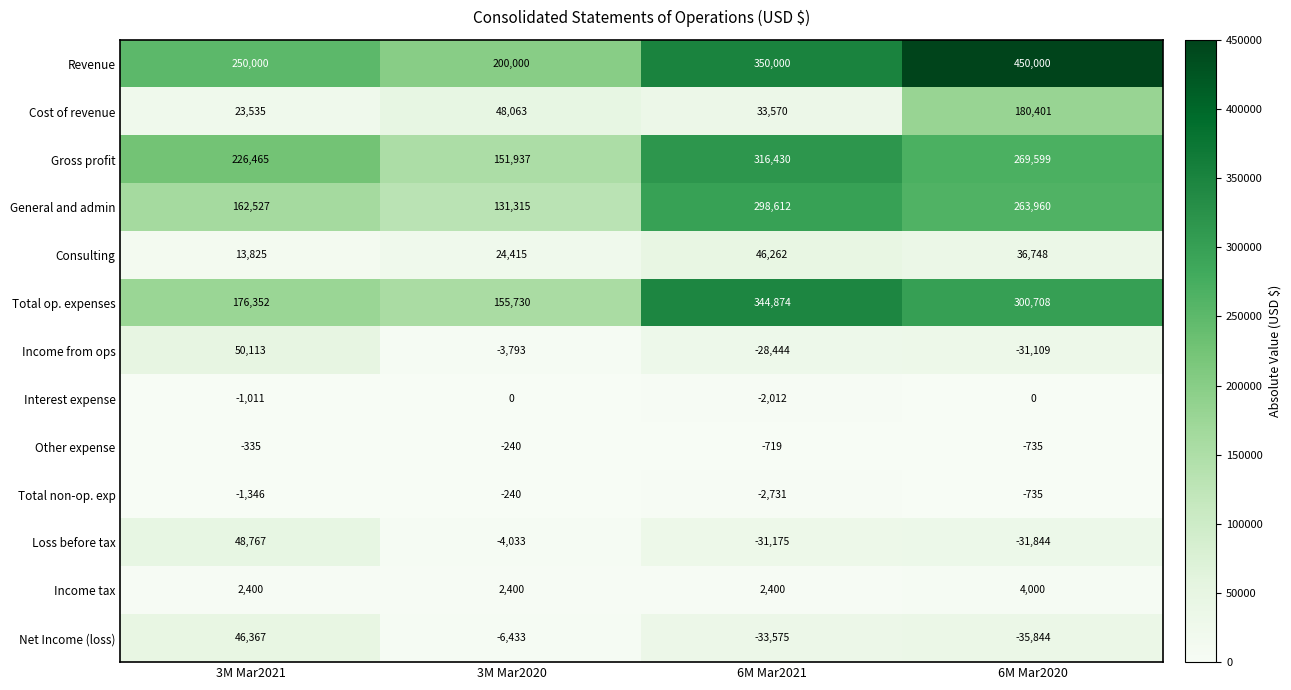

What value does the Total op. expenses series have at 3M Mar2020?

155730